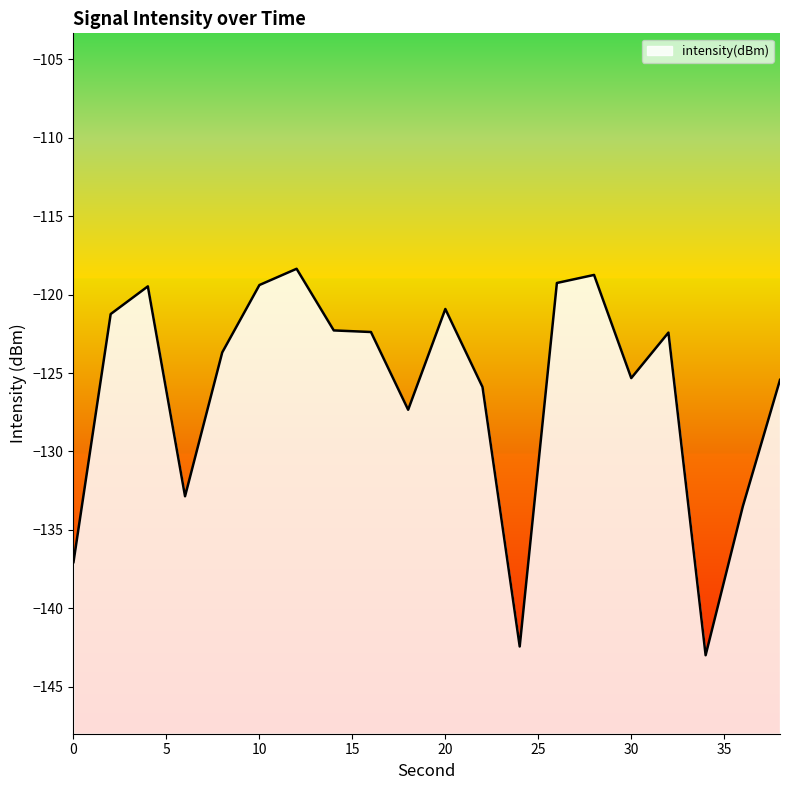

How many series are shown in this chart?

1